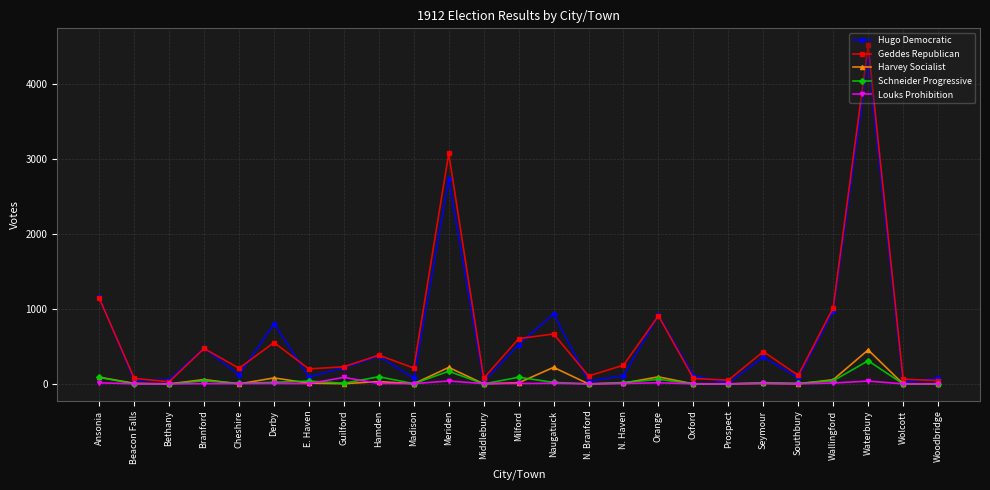

What are all the series names shown in the legend?

Hugo Democratic, Geddes Republican, Harvey Socialist, Schneider Progressive, Louks Prohibition